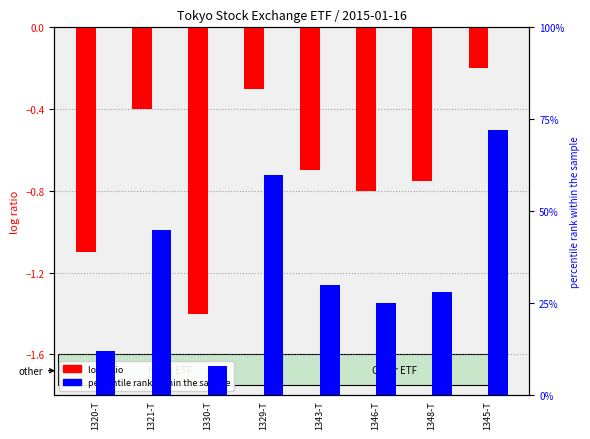

True or false: percentile rank within the sample has a value of 72.0 at 1345-T.

True